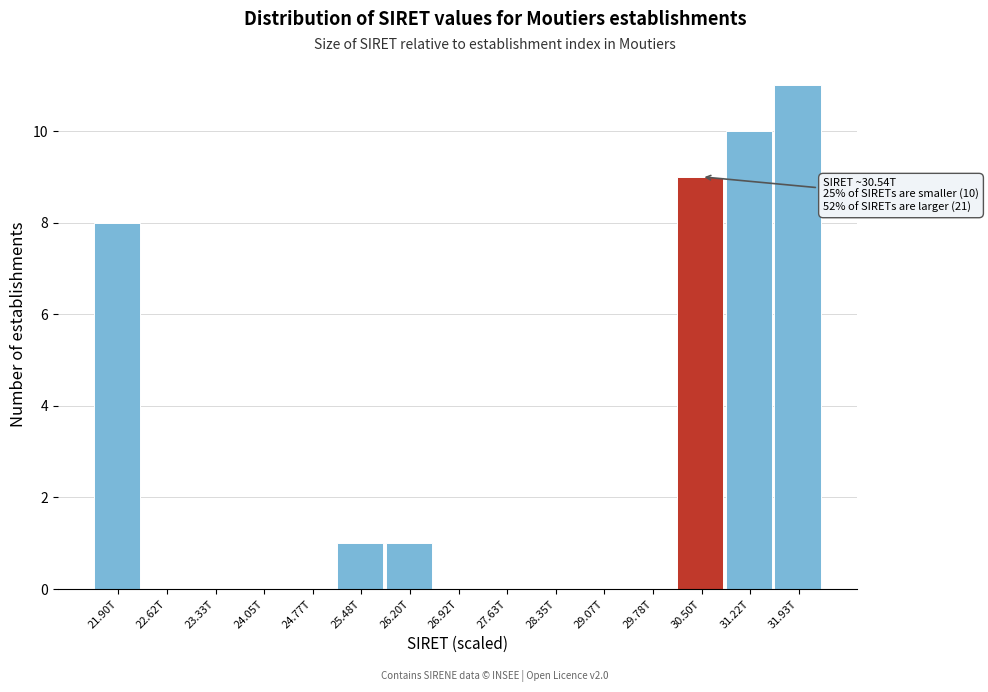

Reading left to right, what are all the values shown in this chart?

21.90T=8	22.62T=0	23.33T=0	24.05T=0	24.77T=0	25.48T=1	26.20T=1	26.92T=0	27.63T=0	28.35T=0	29.07T=0	29.78T=0	30.50T=9	31.22T=10	31.93T=11